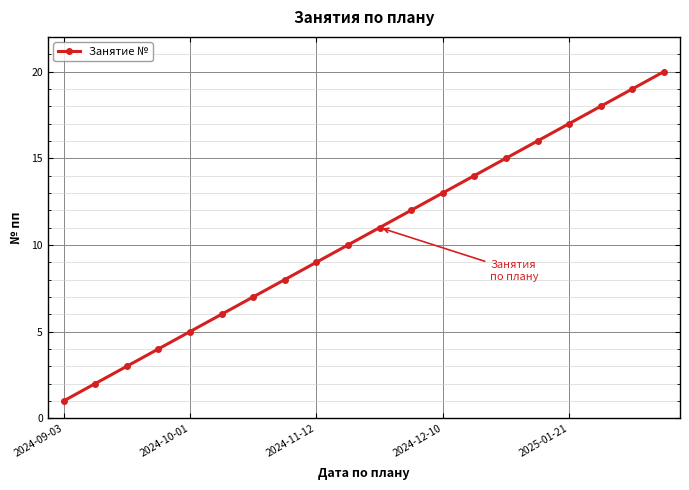

What is the difference between the maximum and minimum values?

19